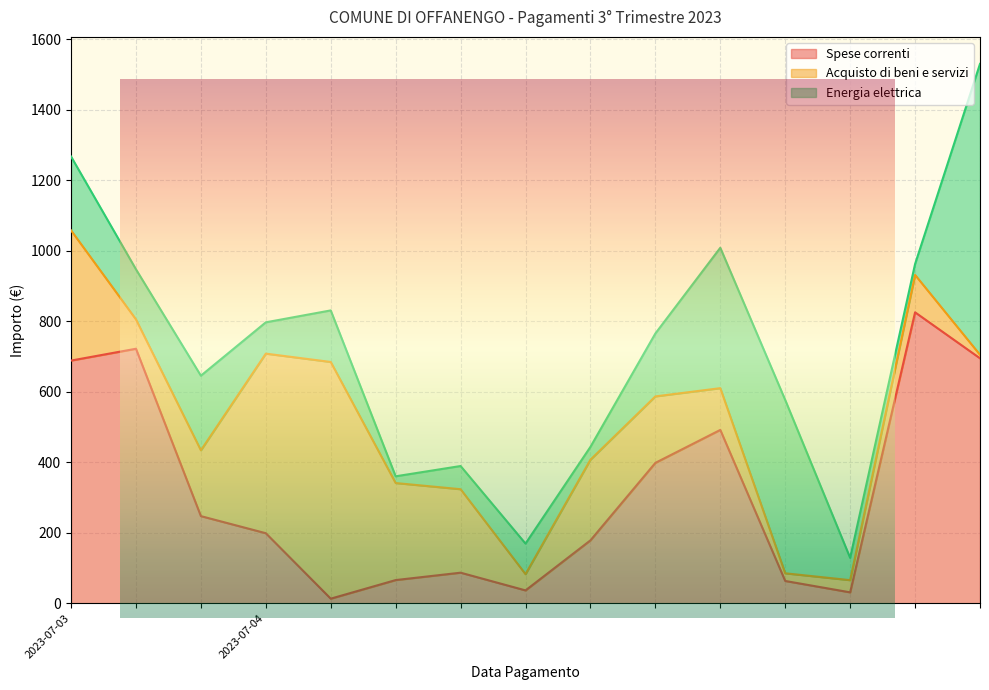

The Energia elettrica series shows 29.7 at 2023-07-04. True or false?

False